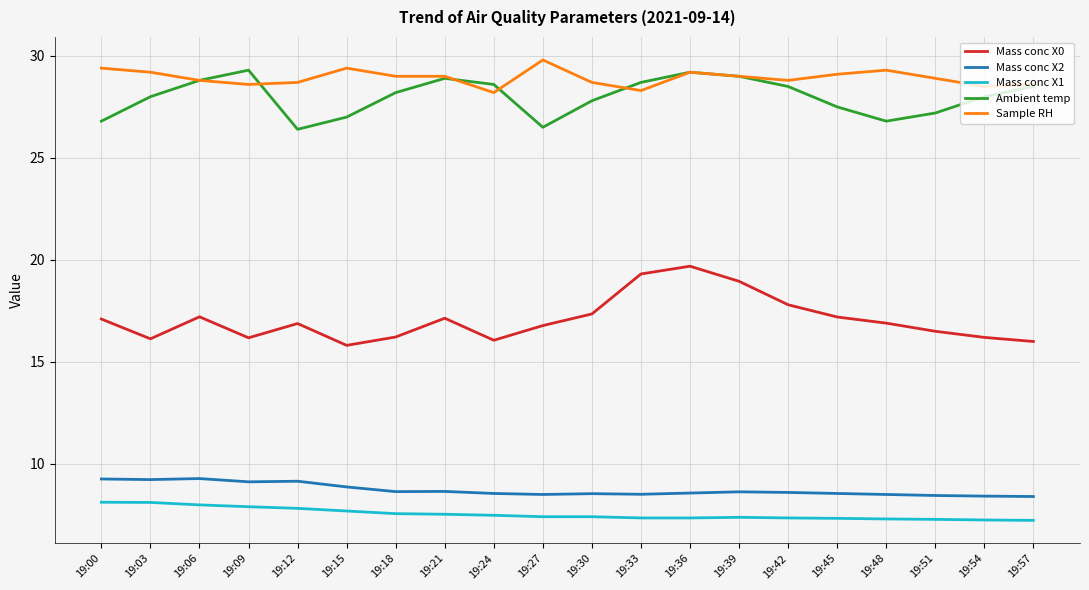

What is the difference between the Mass conc X0 values at 19:18 and 19:00?

0.9